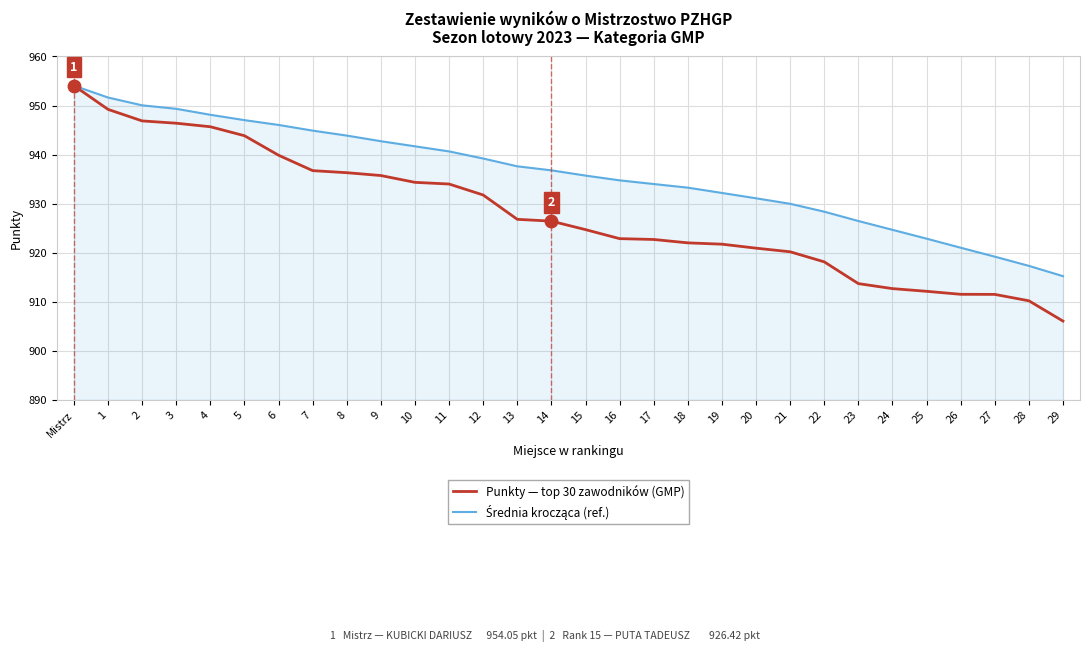

Read the Punkty — top 30 zawodników (GMP) value at 6.

939.9